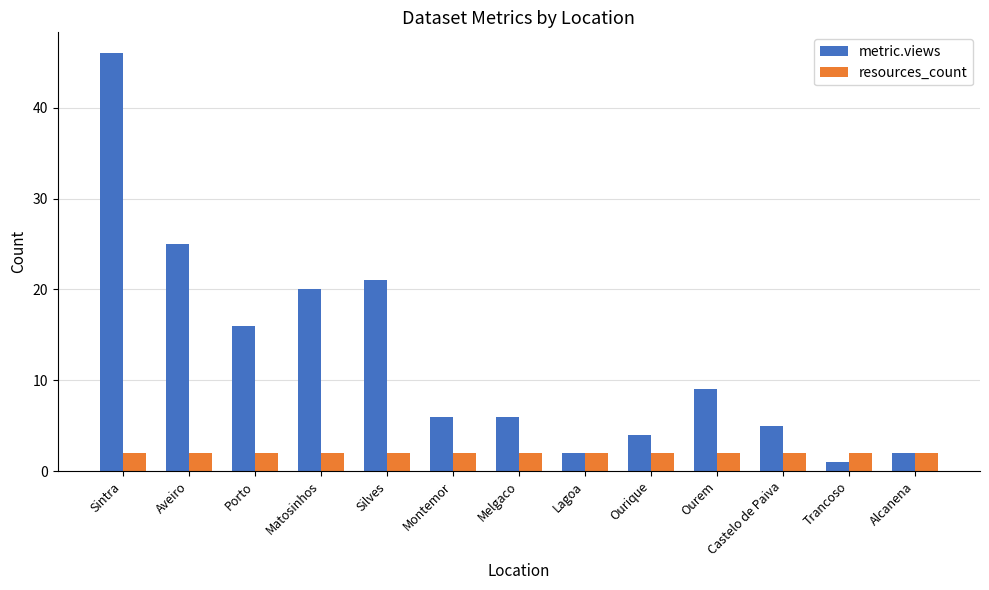

What is the maximum value for metric.views?

46